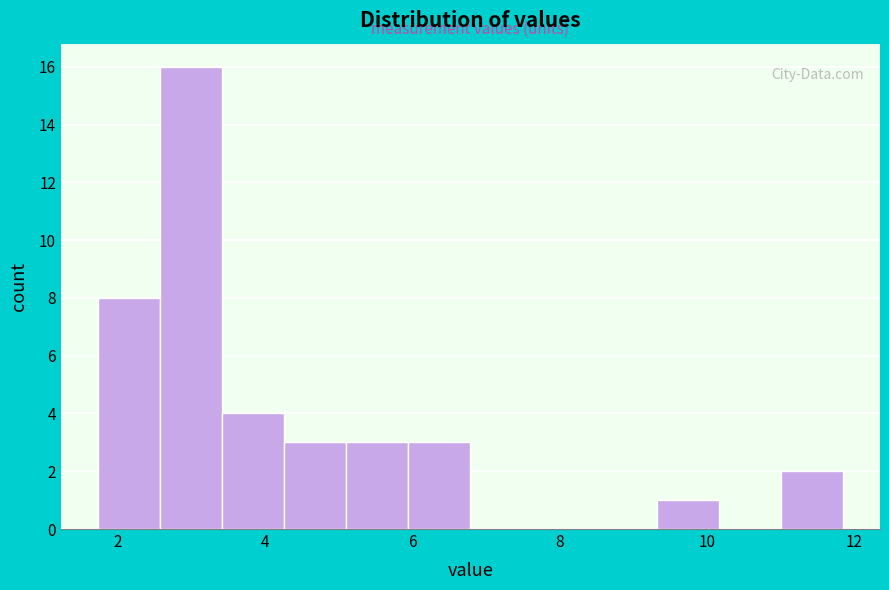

How tall is the bar that spans 2.6 to 3.4 on the x-axis? Neither the bar edges nor the heights are printed on the chart, so give them approximately, as read against the axes.

16